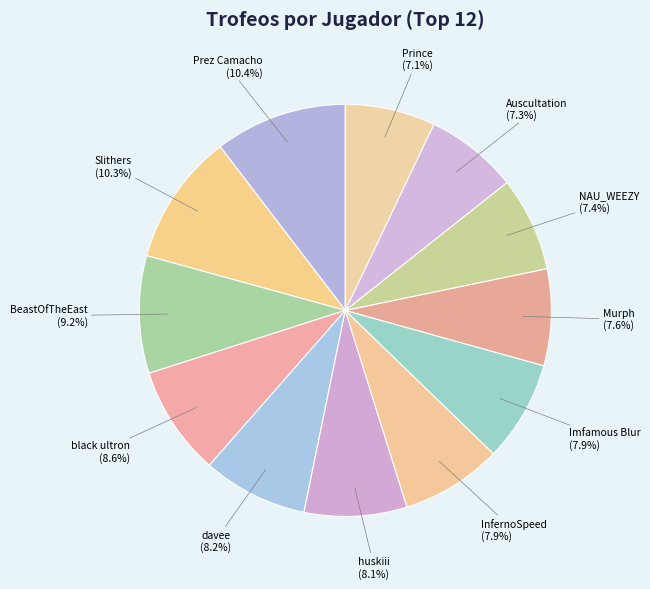

Between NAU_WEEZY and davee, which is larger?

davee